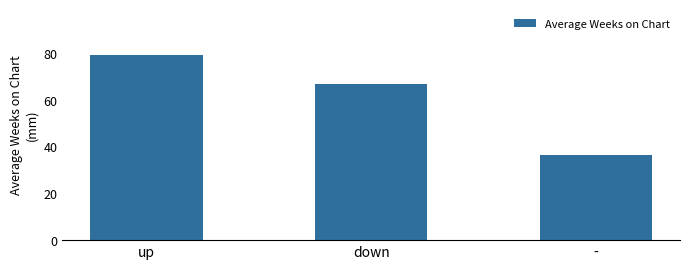

List the labels in order of value, largest first.

up, down, -